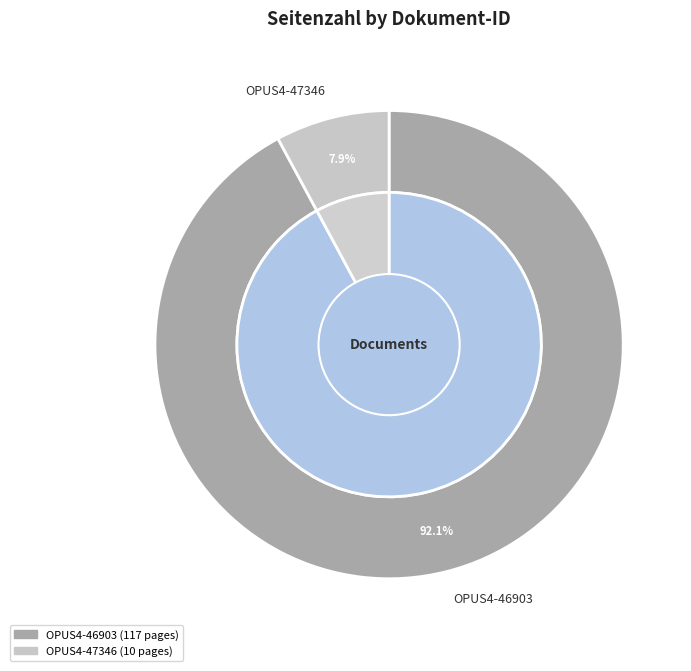

Which has a higher value, OPUS4-47346 or OPUS4-46903?

OPUS4-46903